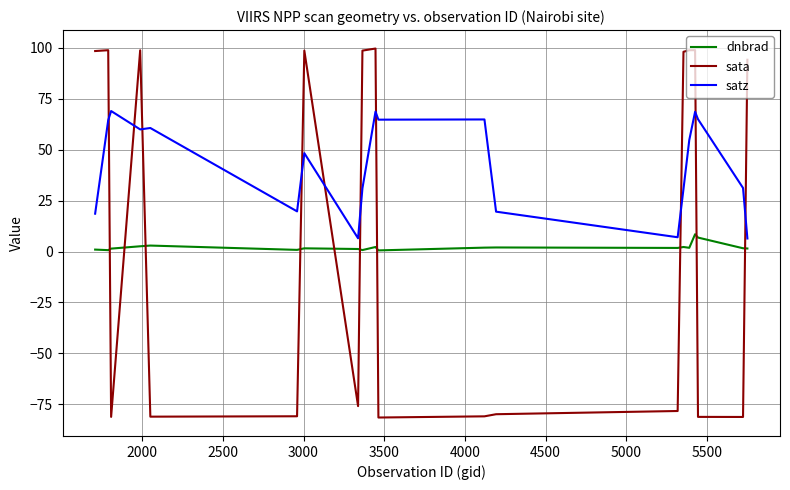

Which series has the widest spread of values?

sata